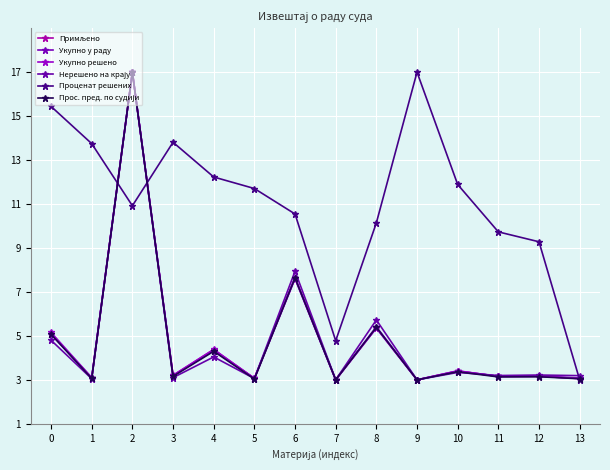

How many lines are shown in the chart?

6